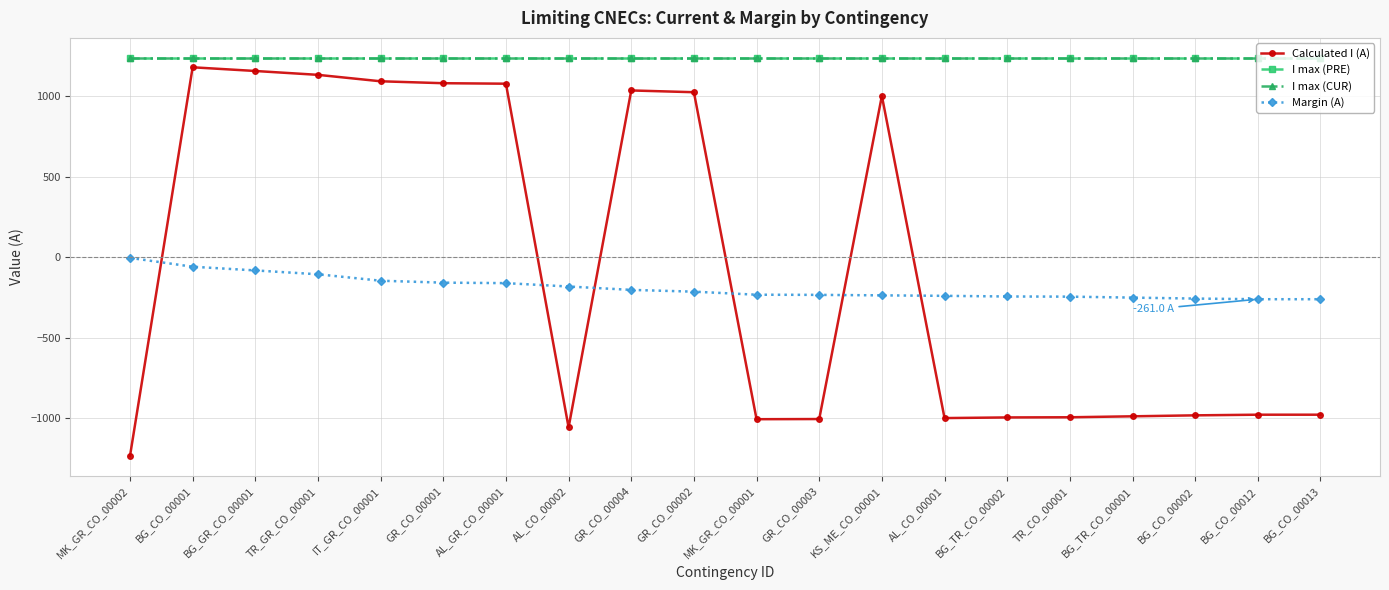

Is the value of Calculated I (A) at AL_GR_CO_00001 greater than the value of Margin (A) at IT_GR_CO_00001?

Yes